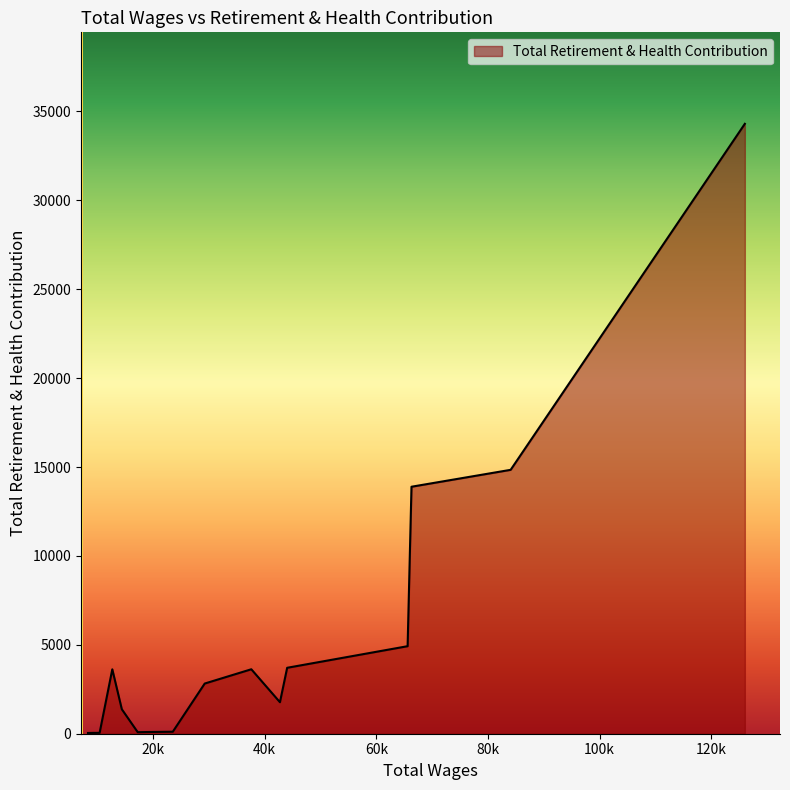

What is the greatest value displayed?

34302